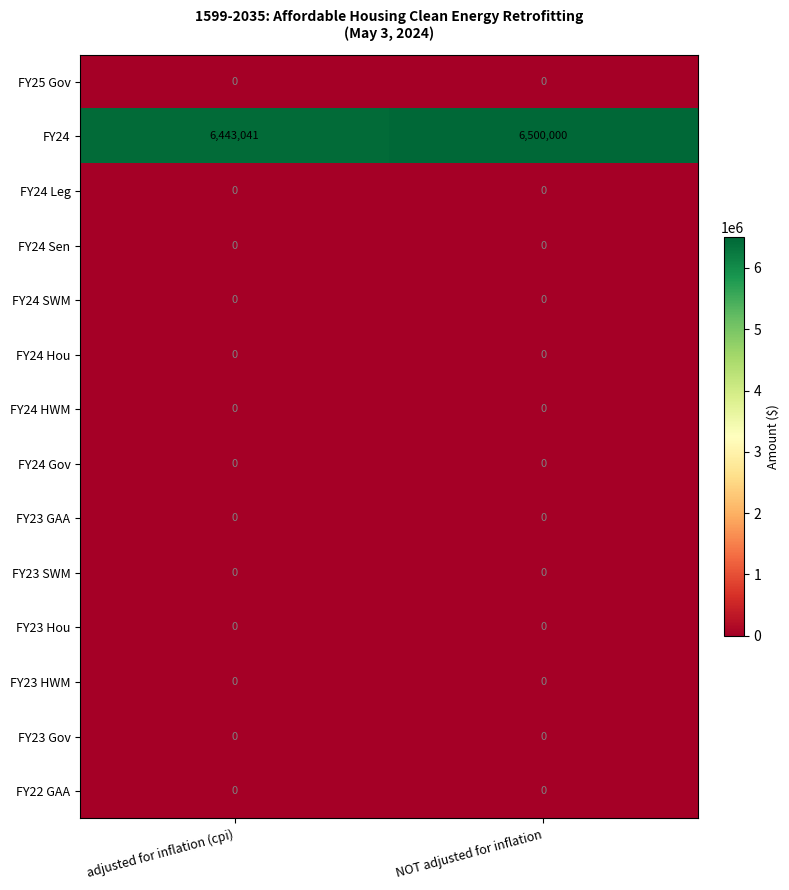

Reading left to right, what are all the values shown in this chart?

FY25 Gov: 0	0
FY24: 6443041	6500000
FY24 Leg: 0	0
FY24 Sen: 0	0
FY24 SWM: 0	0
FY24 Hou: 0	0
FY24 HWM: 0	0
FY24 Gov: 0	0
FY23 GAA: 0	0
FY23 SWM: 0	0
FY23 Hou: 0	0
FY23 HWM: 0	0
FY23 Gov: 0	0
FY22 GAA: 0	0